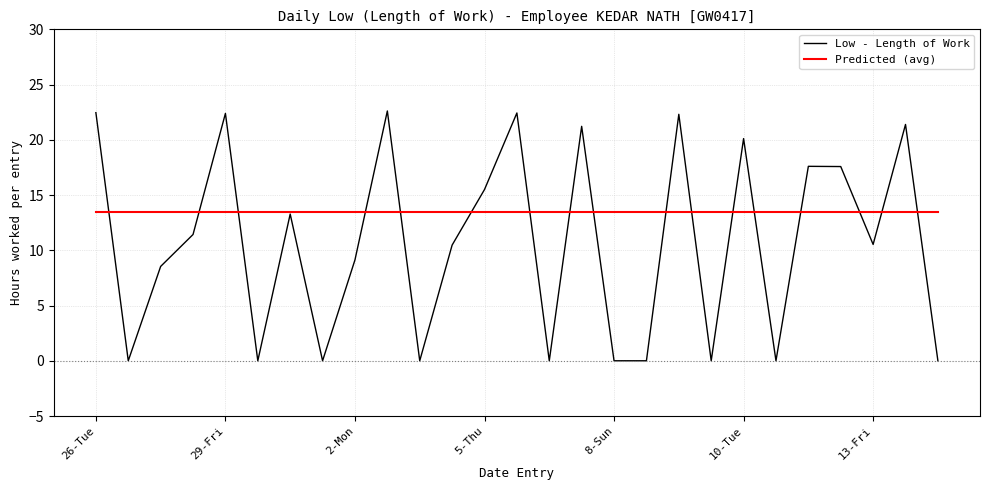

List the series in order of their peak value, highest first.

Low - Length of Work, Predicted (avg)